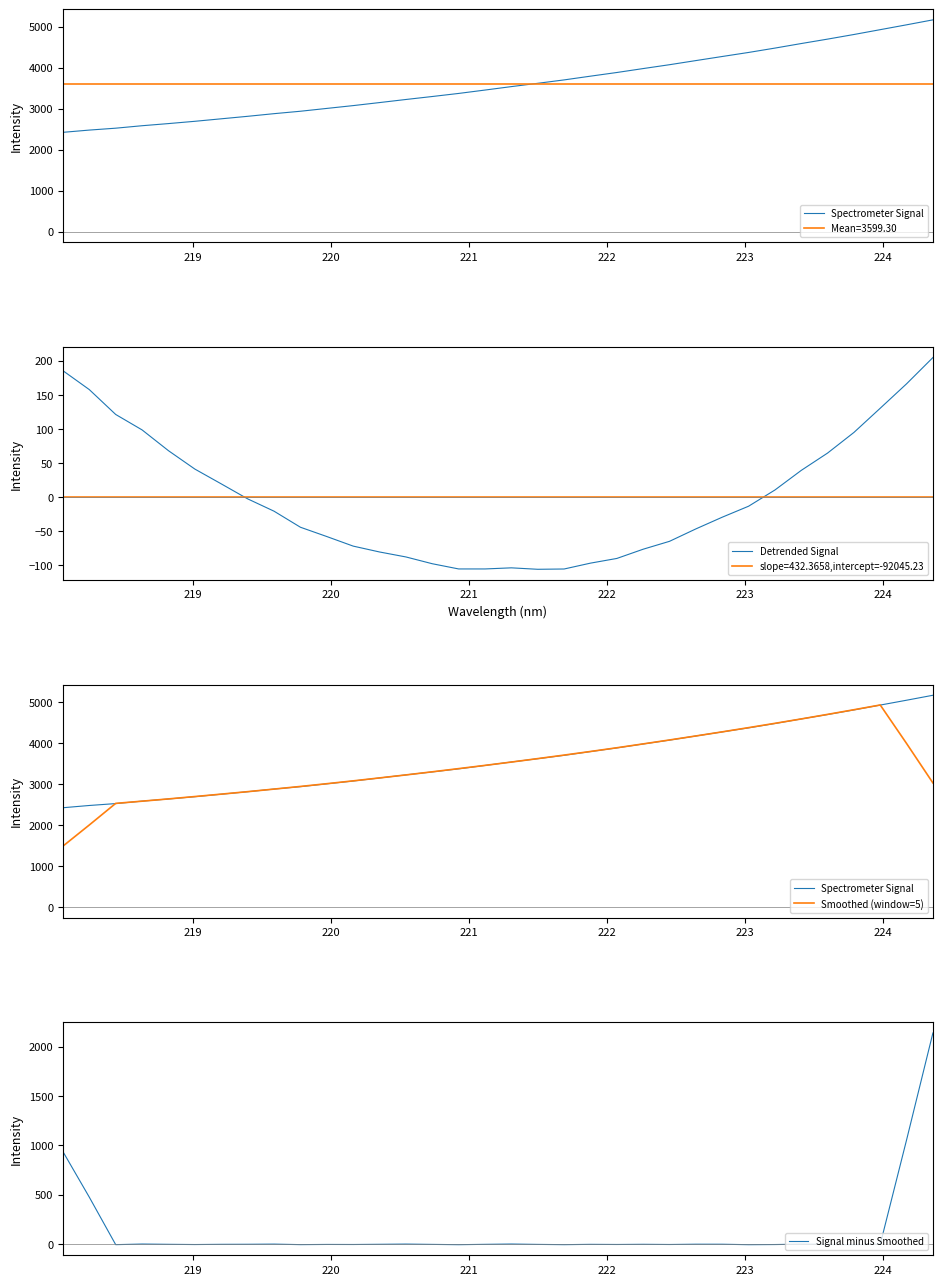

True or false: Spectrometer Signal and Detrended Signal intersect in this chart.

False